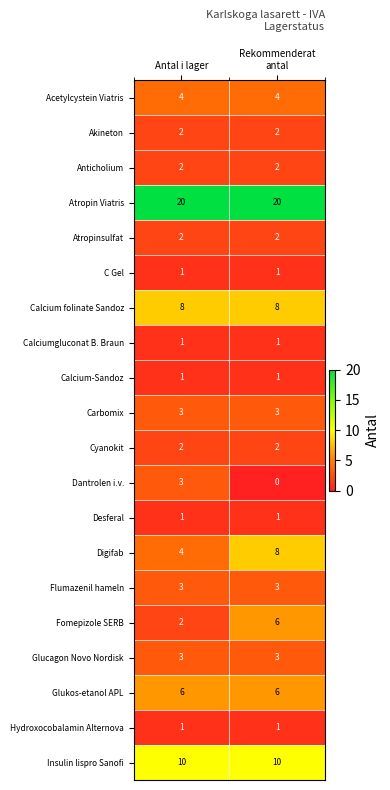

Which label corresponds to the smallest value in the chart?

Rekommenderat
antal